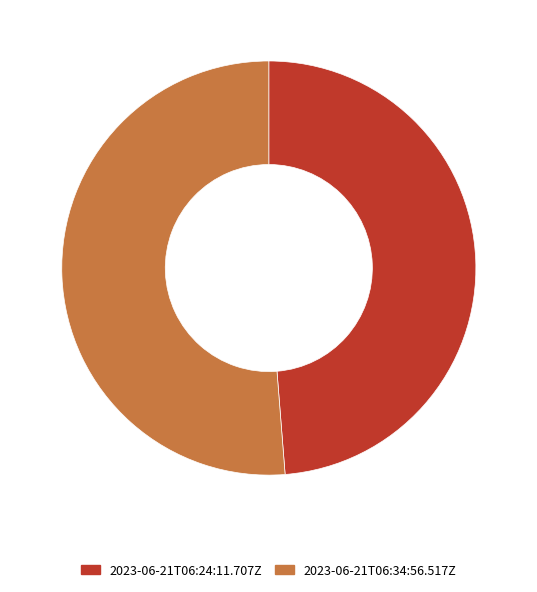

Count the number of slices in the pie.

2